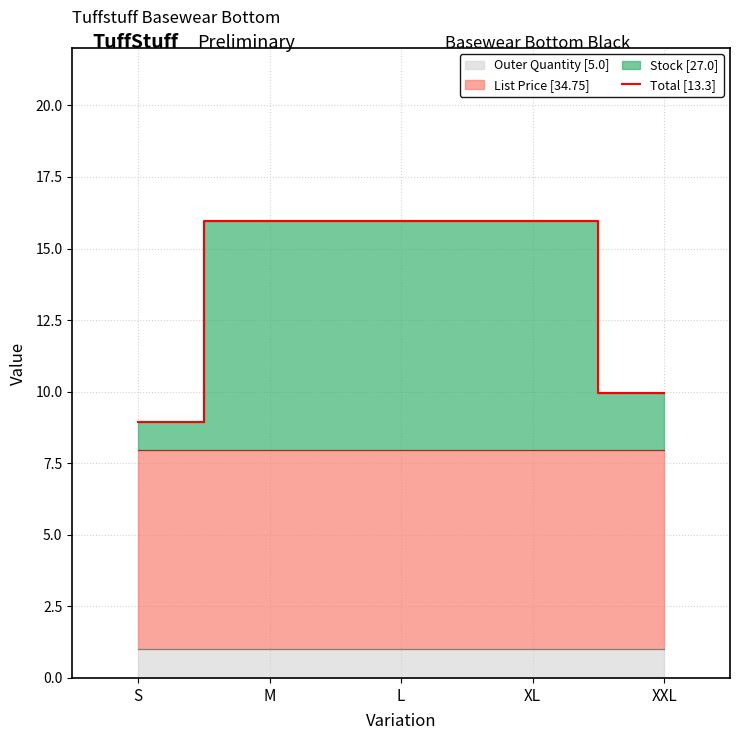

Which category has the lowest value across all series?

S